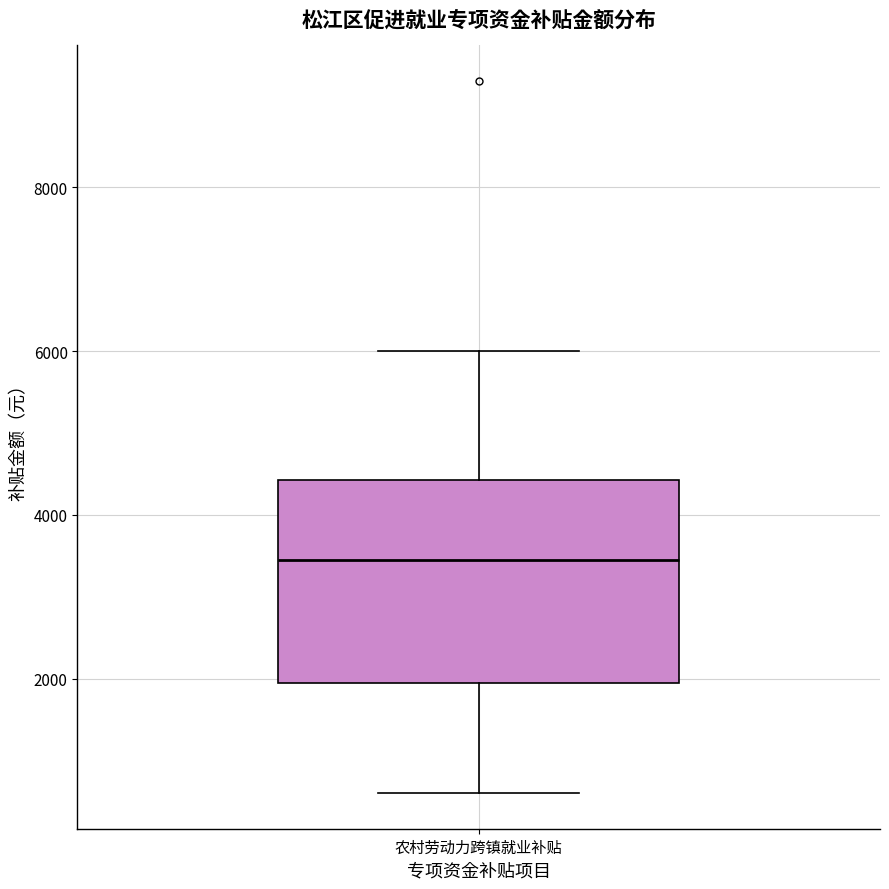

Read this box plot against the y-axis: the position of the median line, the range covered by the box, and the ends of both whiskers. The values are not printed on the chart, so give them approximately, as read against the axis.

median 3400, box 2000 to 4400, whiskers 600 to 6000